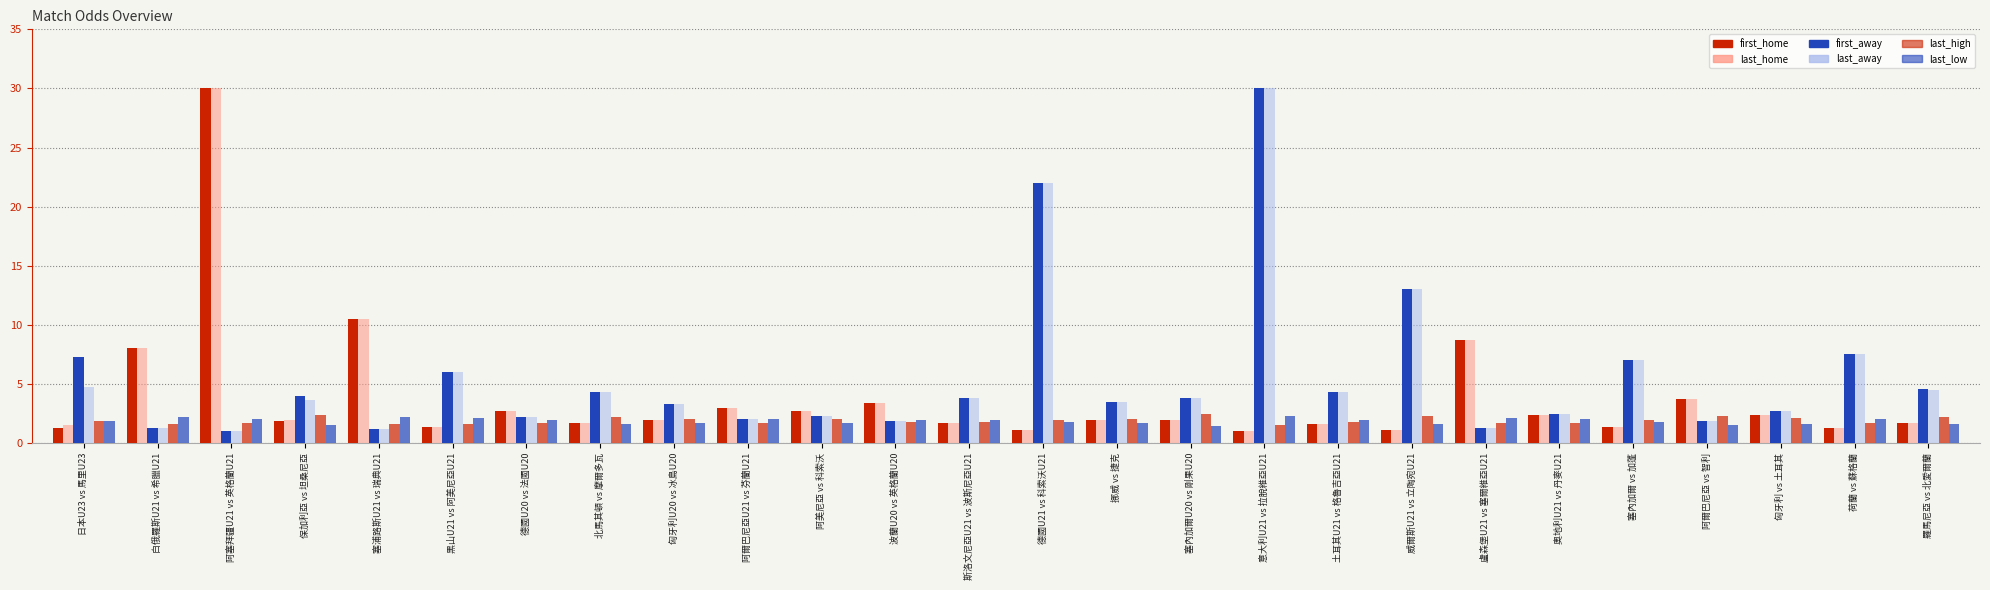

True or false: last_high has a value of 0.4 at 挪威 vs 捷克.

False